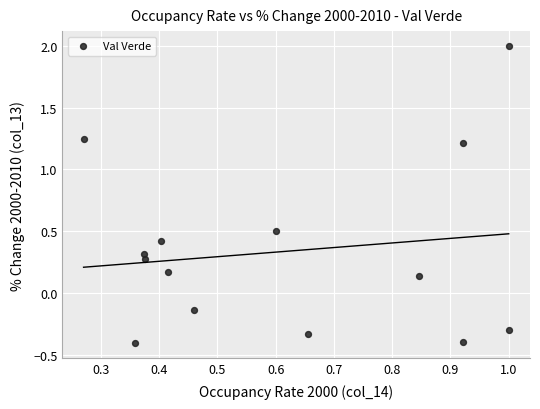

What is the range of X values (max minus min)?

0.7